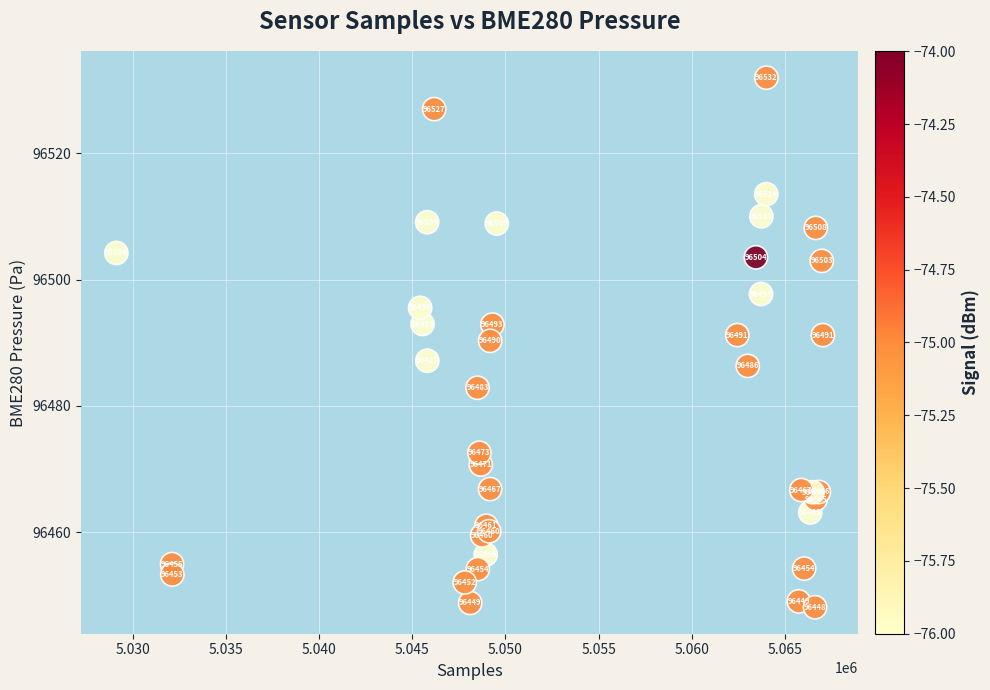

What Y value in the scatter plot is closest to 96490?

96490.3